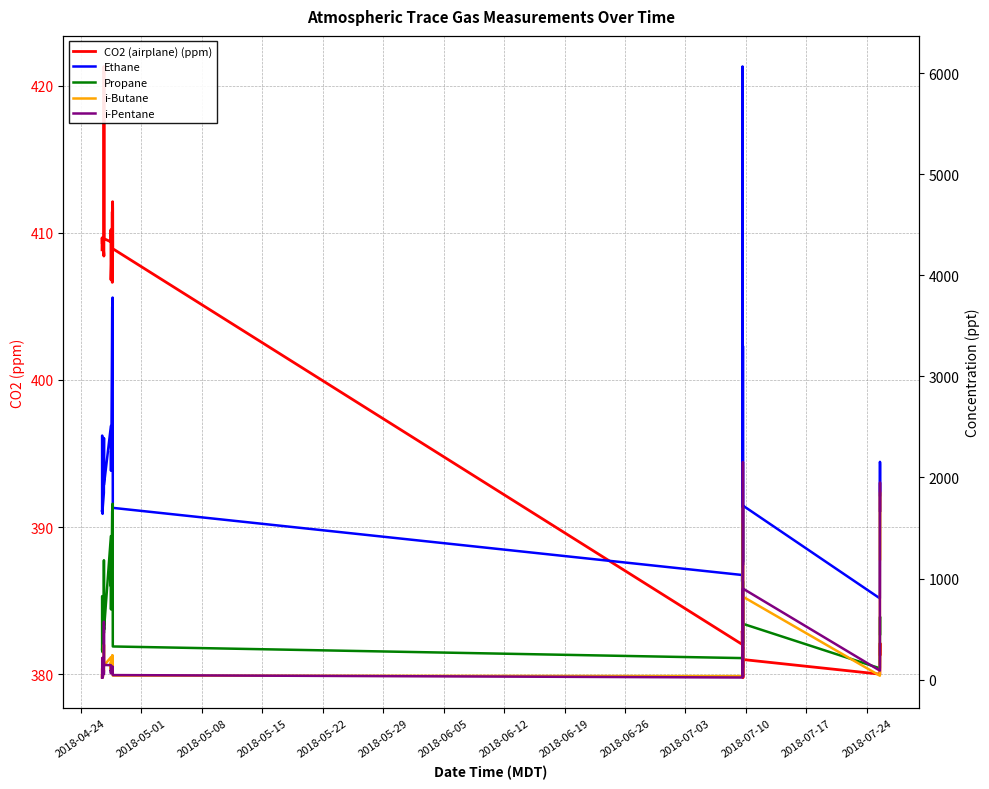

Is it true that i-Butane equals 55.7 at 2018-06-05?

False